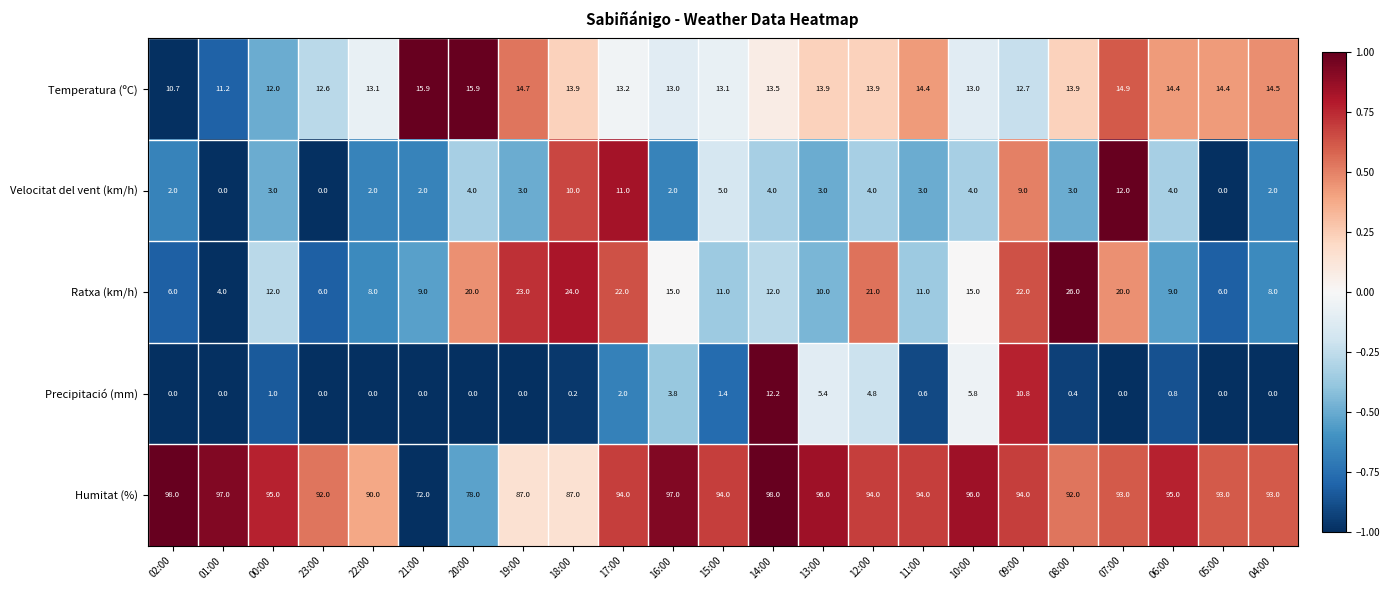

List the series in order of their peak value, highest first.

Humitat (%), Ratxa (km/h), Temperatura (ºC), Precipitació (mm), Velocitat del vent (km/h)